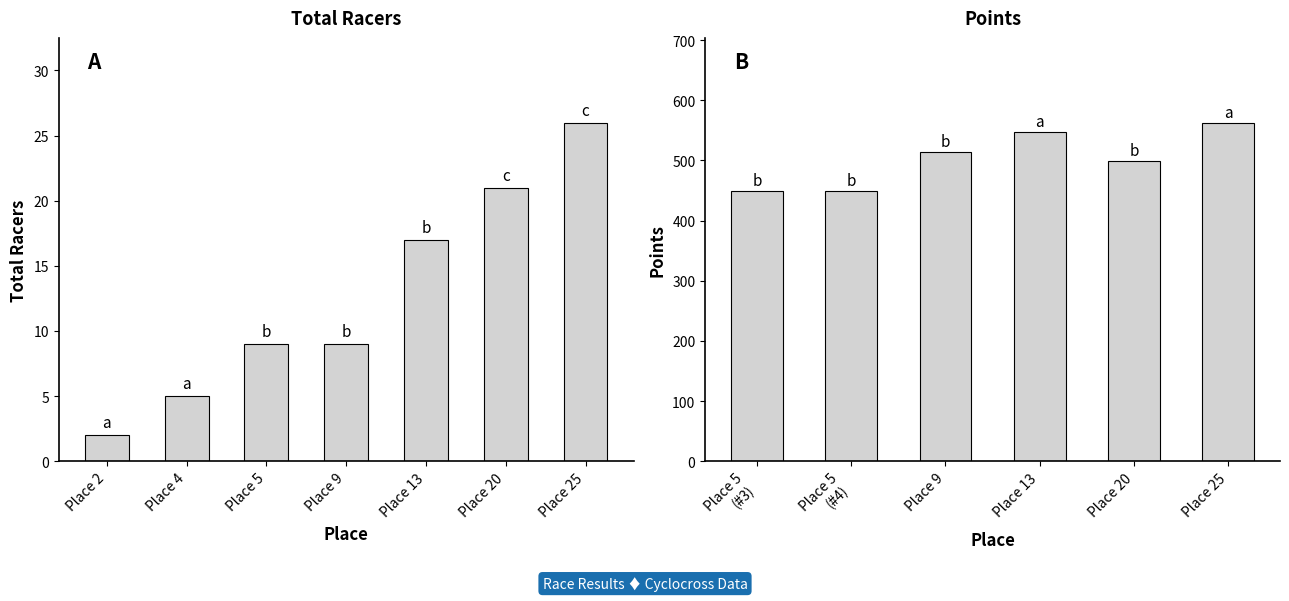

What is the difference between the maximum and minimum values?

24